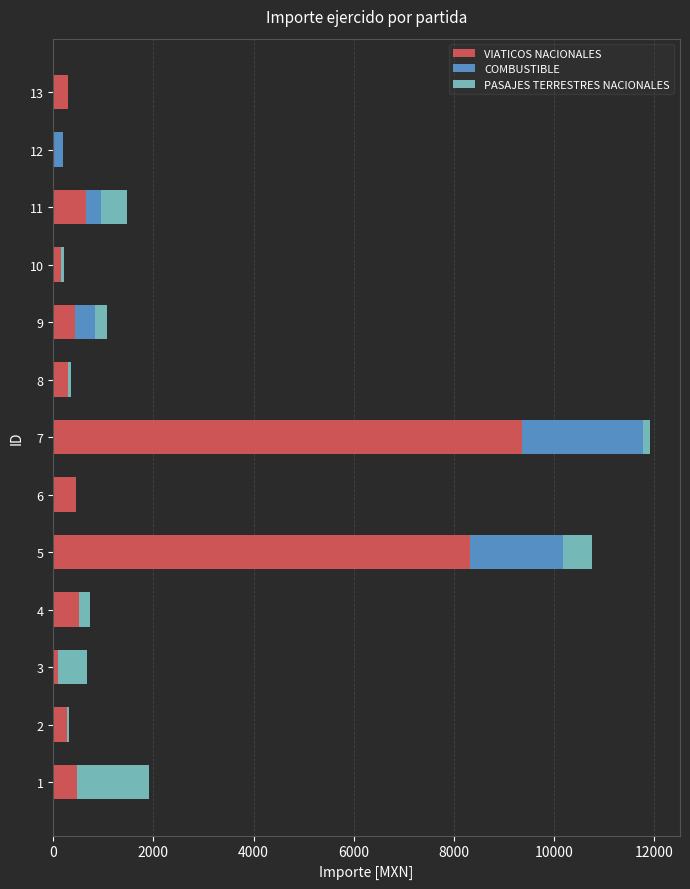

What is the highest value of the VIATICOS NACIONALES series?

9355.0